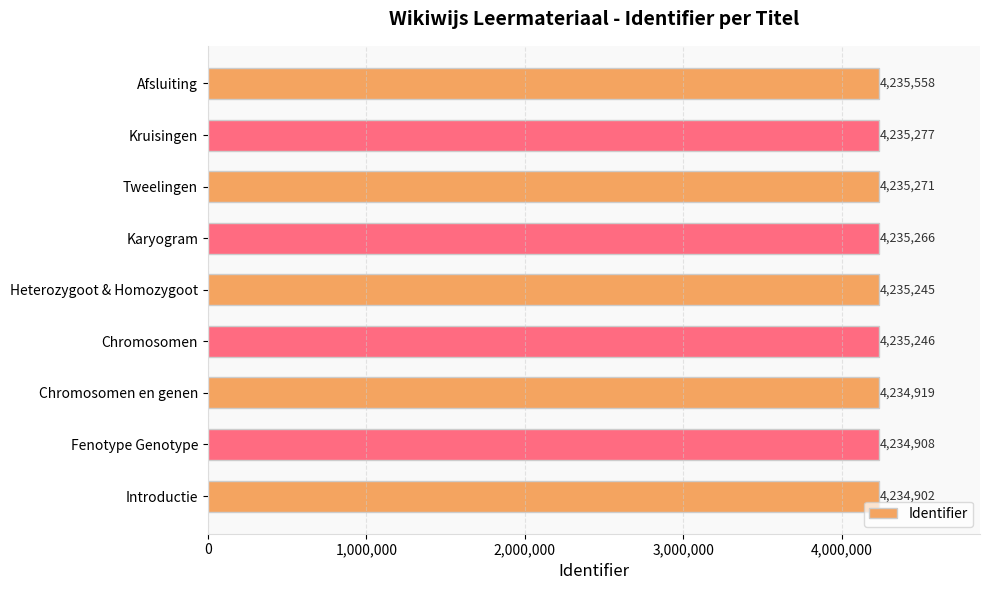

At which label is the value closest to 4235230?

Heterozygoot & Homozygoot